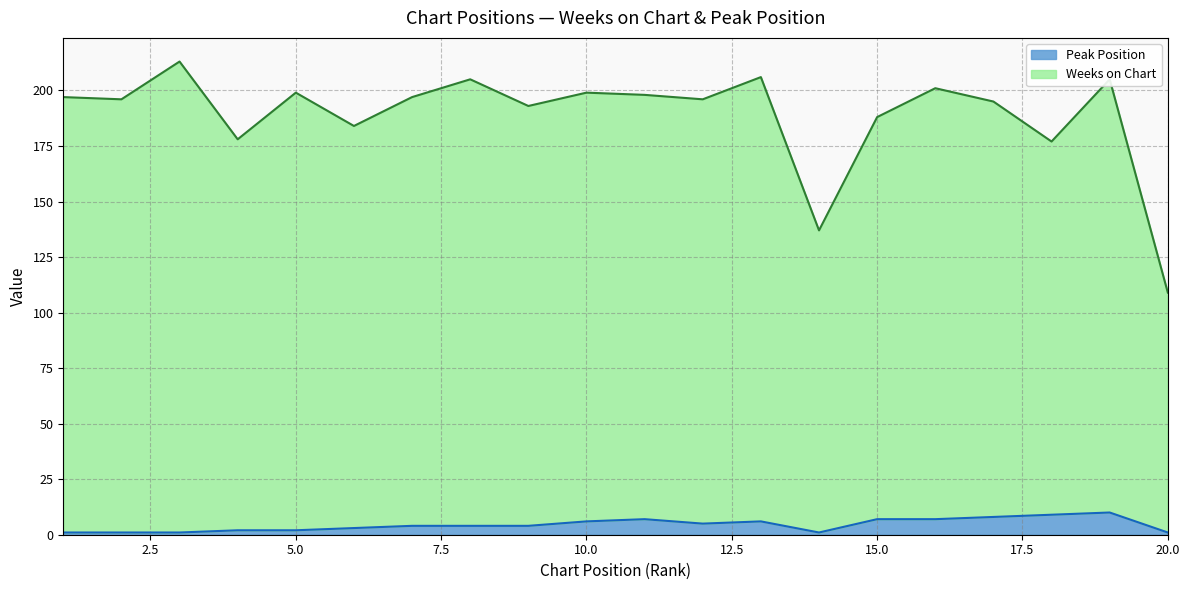

Rank the series at 9 from highest to lowest value.

Weeks on Chart, Peak Position